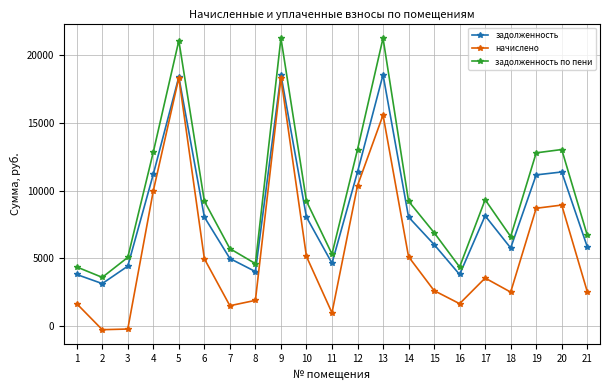

What is the lowest value of the начислено series?

-249.9